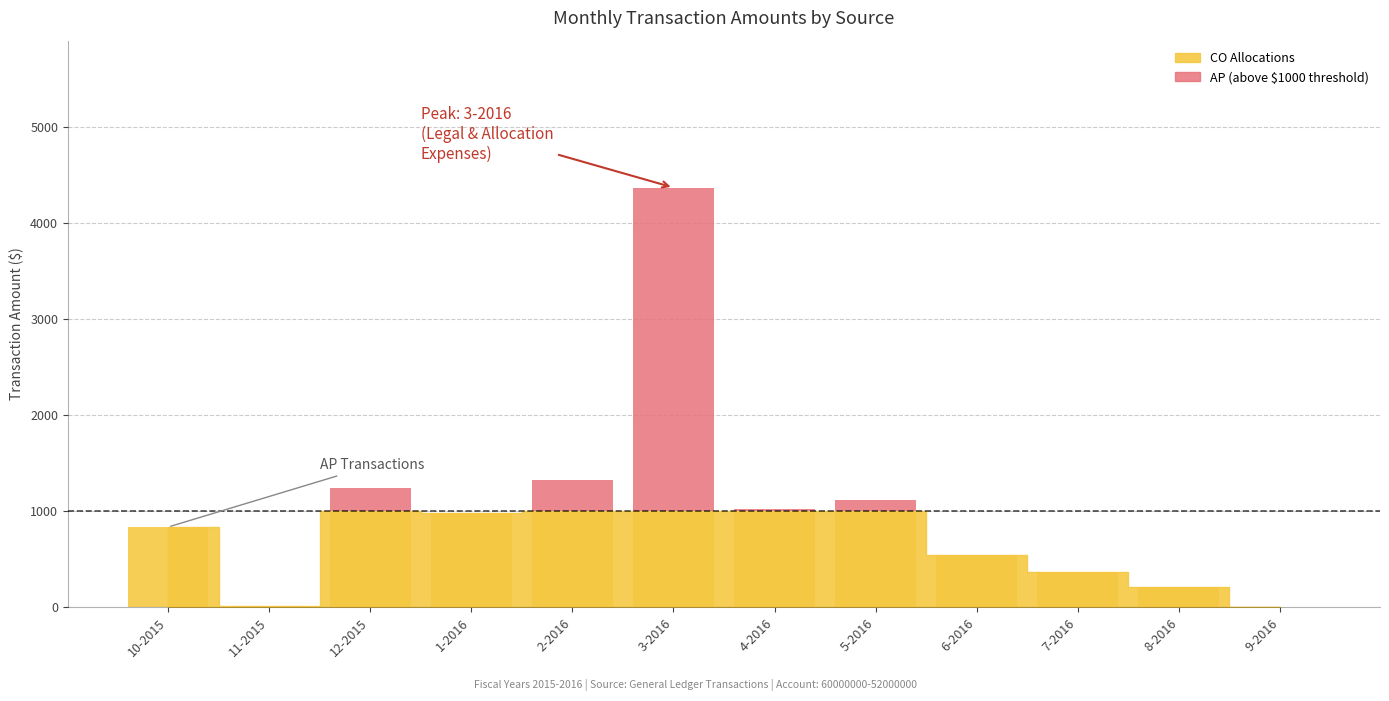

Count the number of categories in the chart.

12